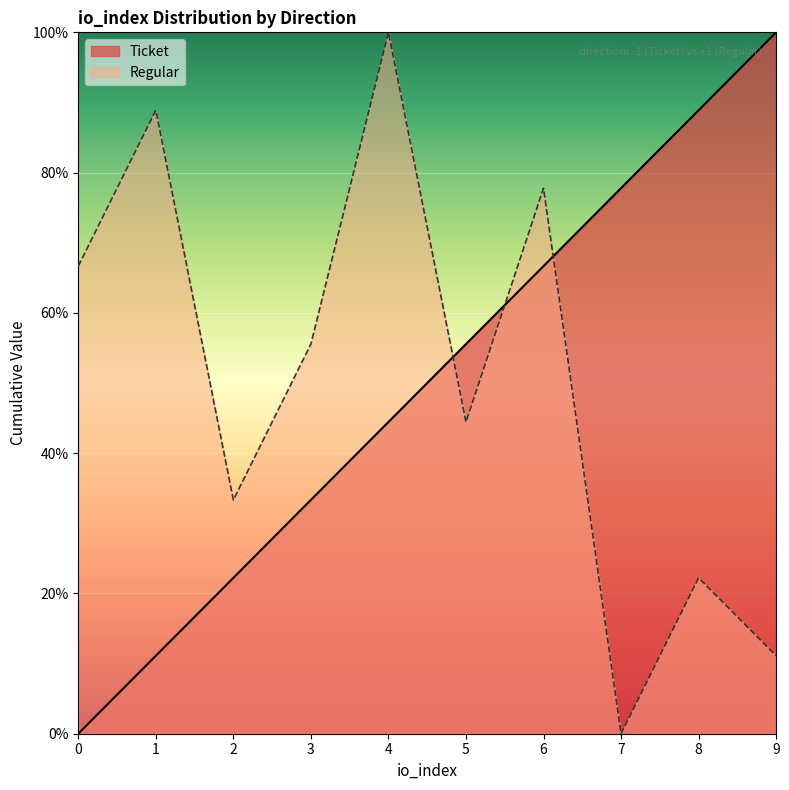

What is the difference between the Ticket values at 3 and 0?

33.3